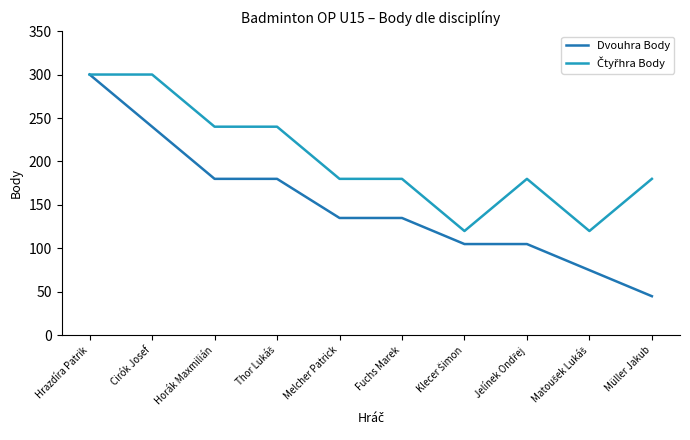

What is the approximate value of Dvouhra Body at Melcher Patrick, to the nearest 5?

135